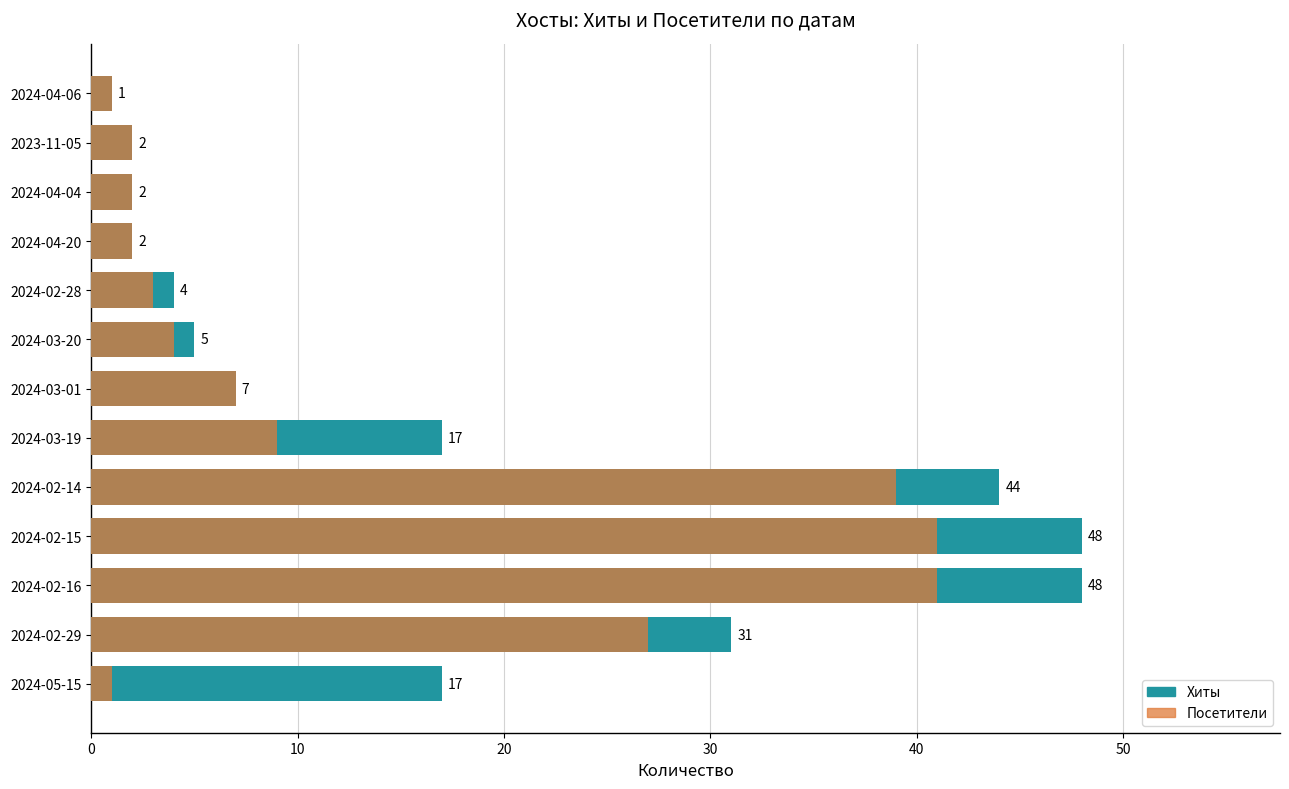

What is the difference between the maximum and minimum values in the Посетители series?

40